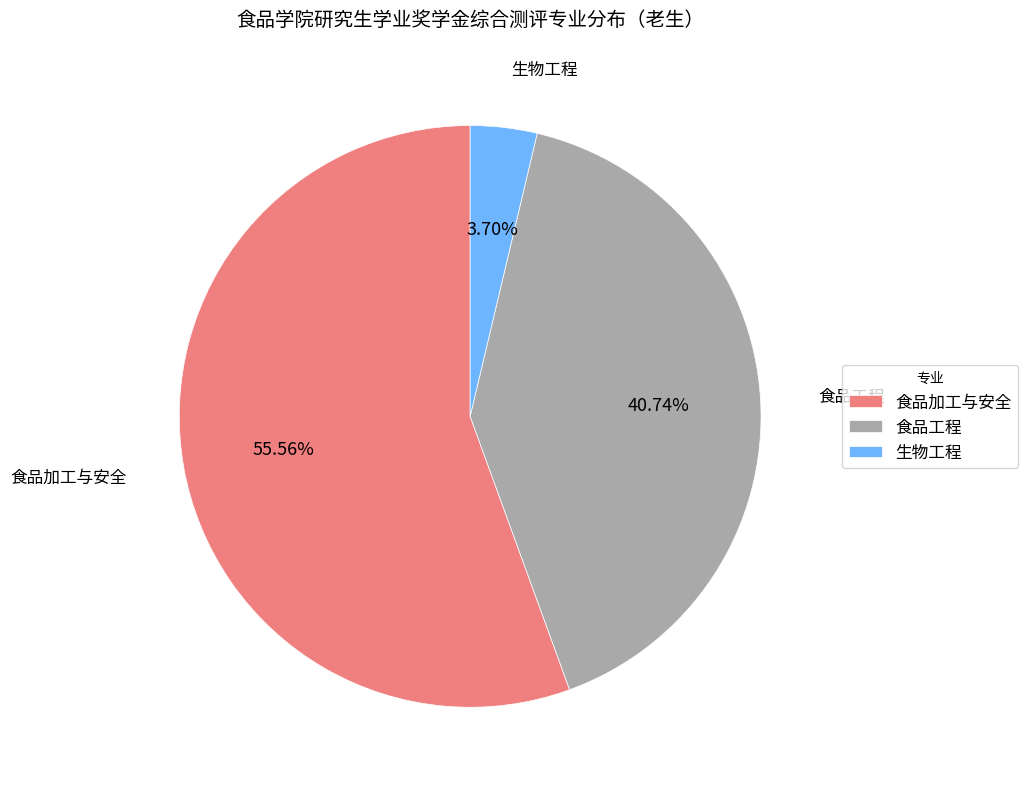

Which category has the biggest portion of the pie?

食品加工与安全